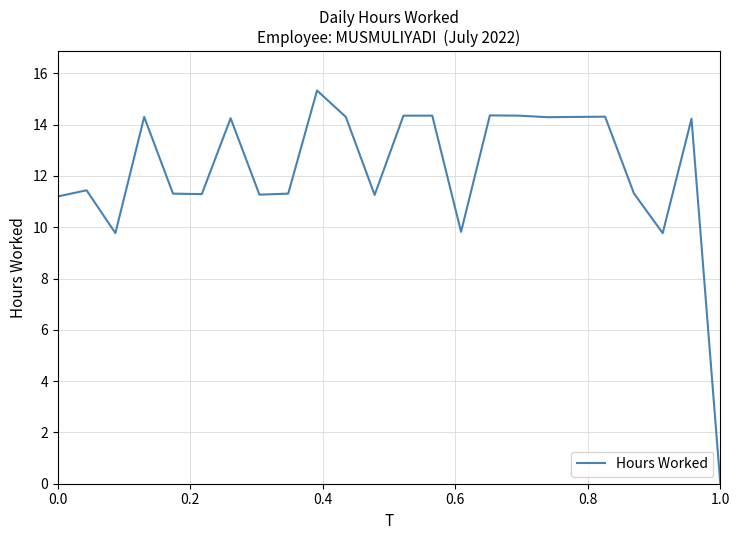

True or false: the data has more than 1 interior local peaks.

True